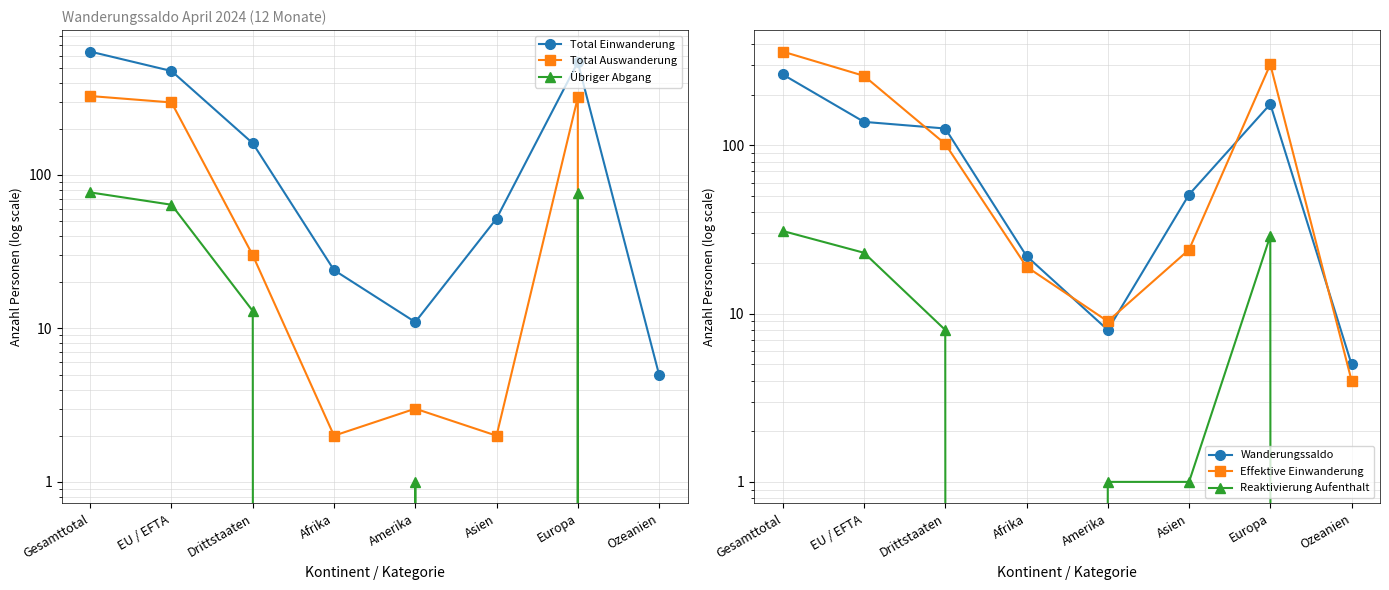

Count the number of data series in this chart.

6